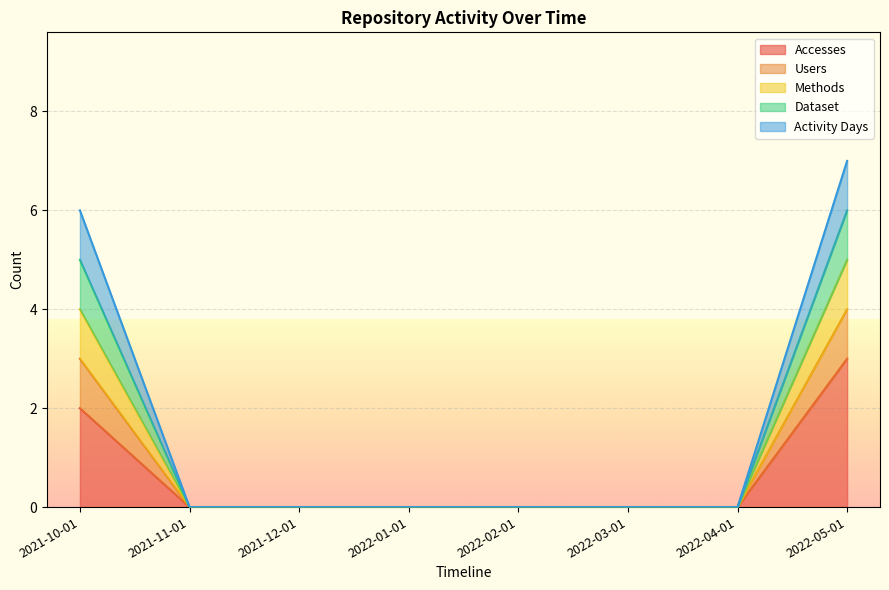

Does the chart display data point markers on the line(s)?

No